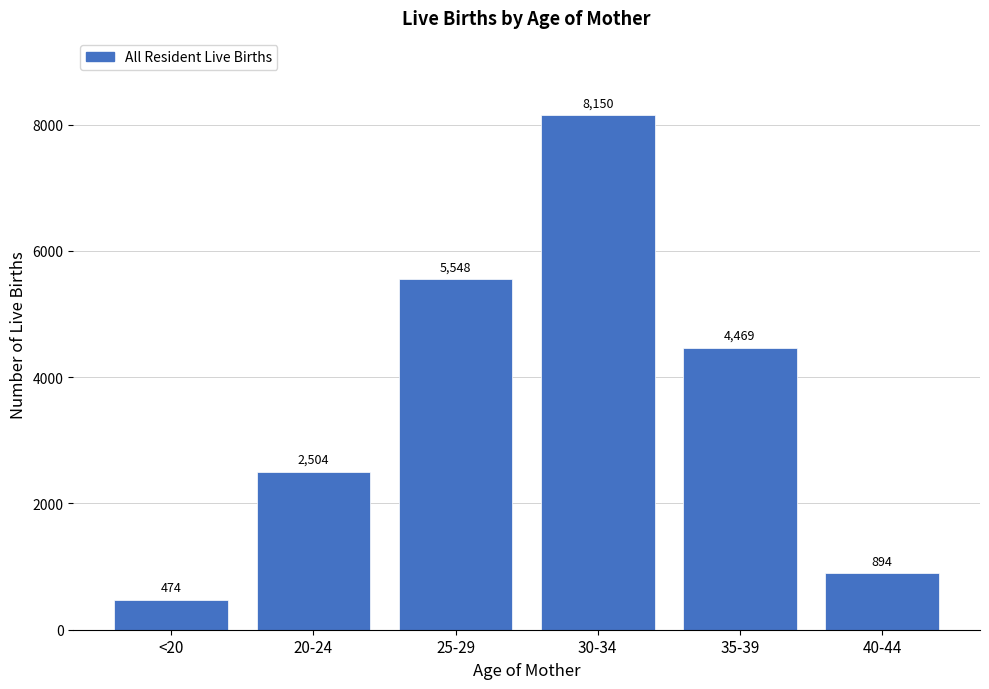

Reading right to left, list all the values displayed in this chart.

894	4469	8150	5548	2504	474